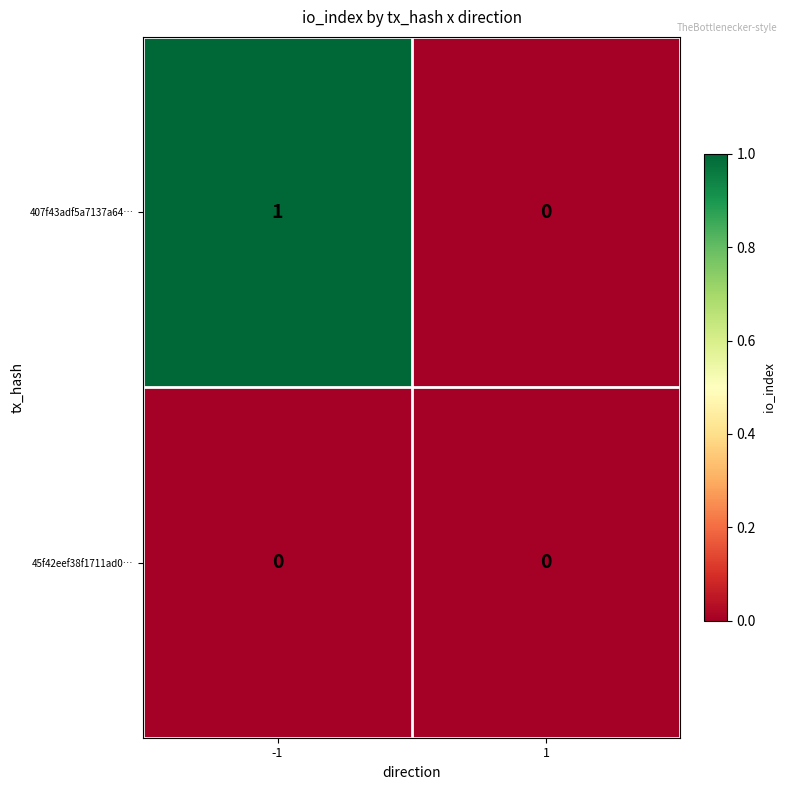

The value of 45f42eef38f1711ad0… at -1 is 0. True or false?

True